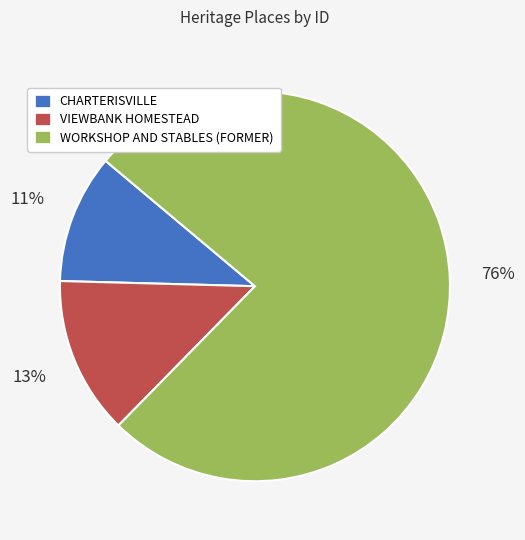

Which category has the smallest portion of the pie?

CHARTERISVILLE